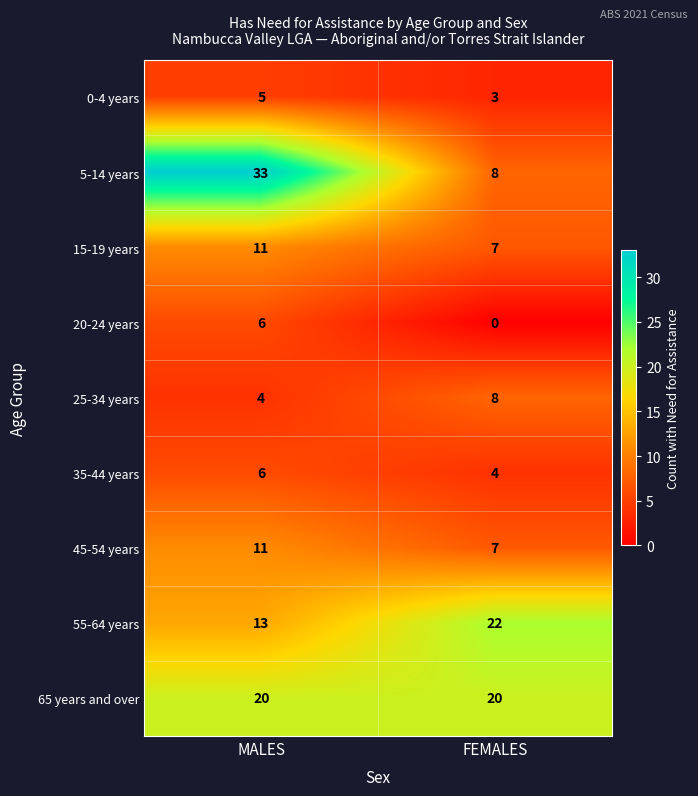

List the labels in order of 20-24 years value, largest first.

MALES, FEMALES